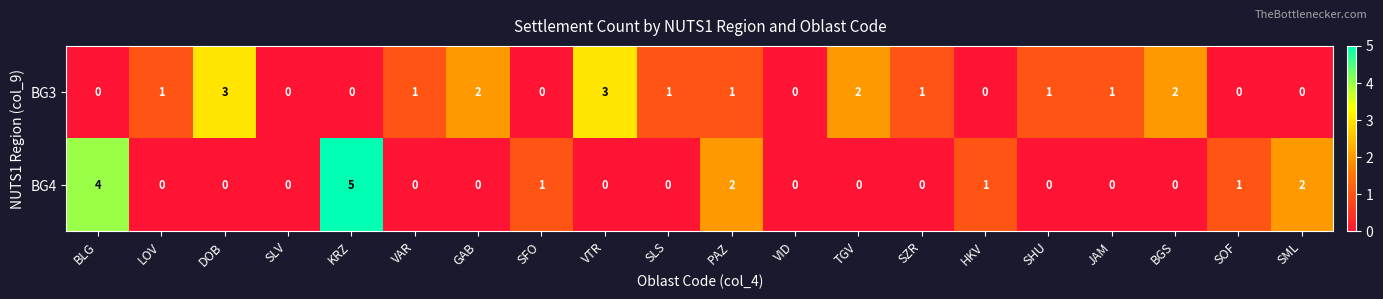

Which label corresponds to the largest value in the chart?

KRZ